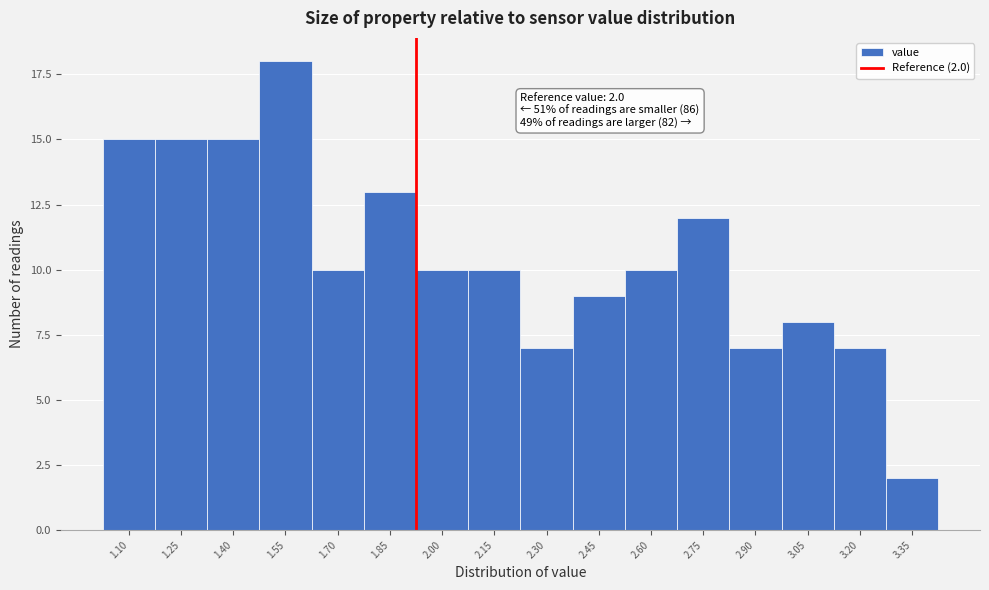

Reading left to right, list all the values displayed in this chart.

15	15	15	18	10	13	10	10	7	9	10	12	7	8	7	2